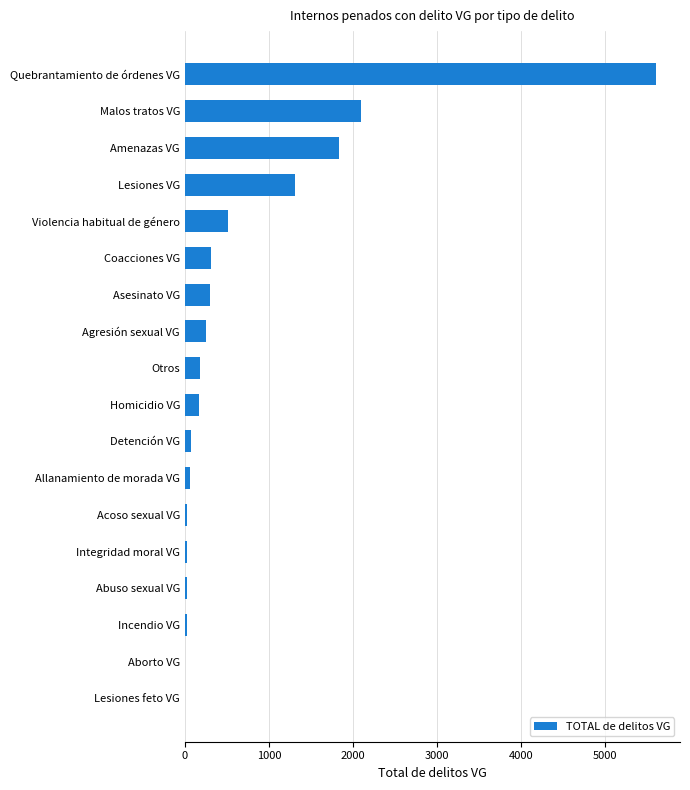

Approximately how many times larger is the value at Violencia habitual de género compared to Otros?

2.8